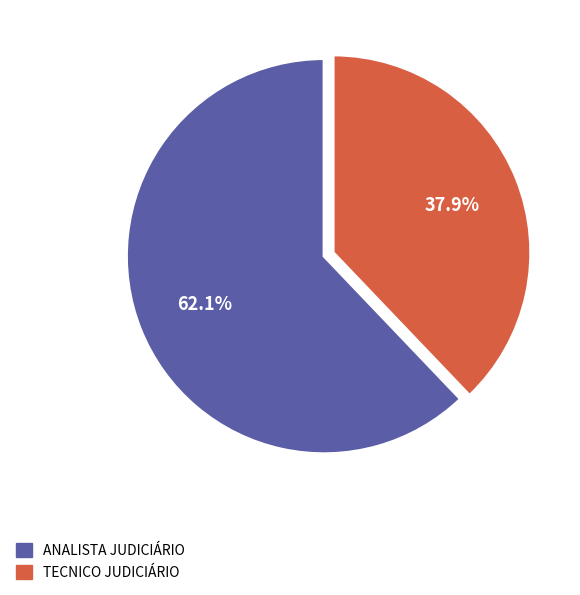

Is there a majority slice in this chart?

Yes